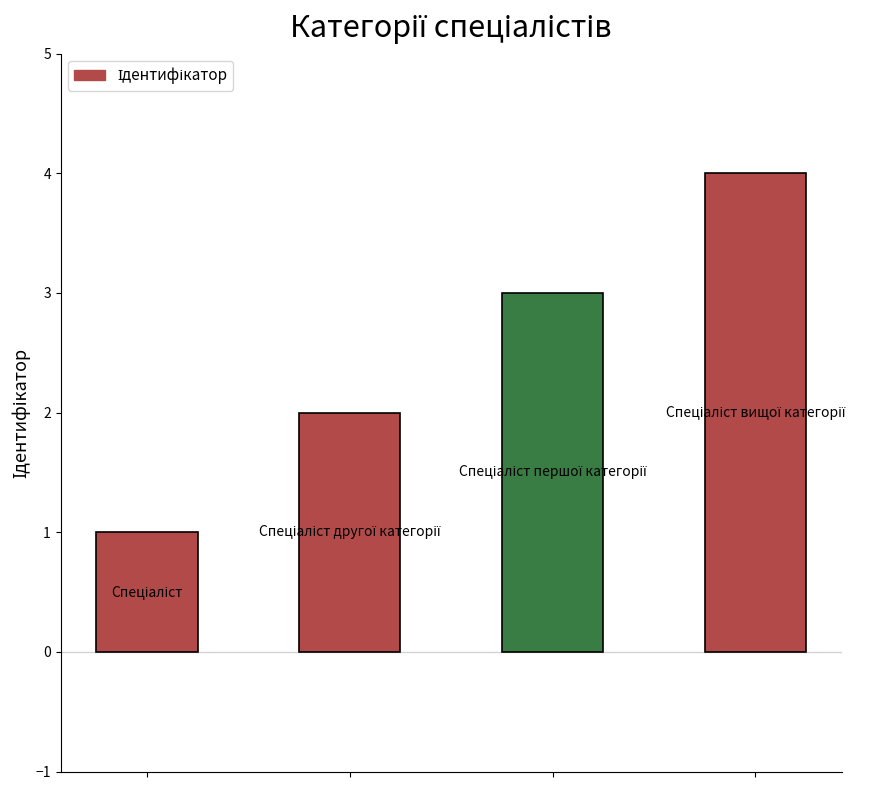

Count the values in the range 2 to 4.

3